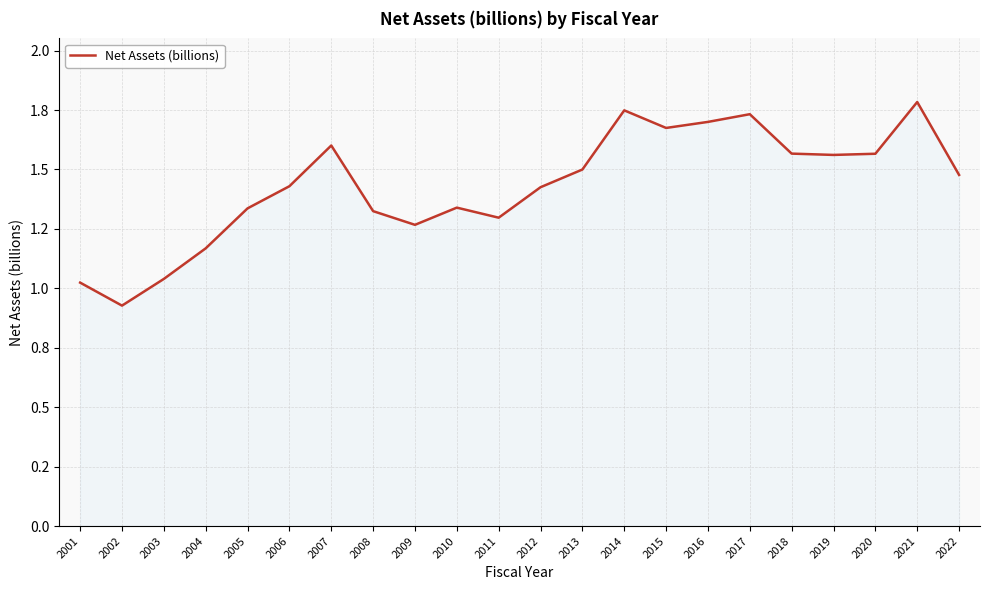

Rank the categories by value from lowest to highest.

2002, 2001, 2003, 2004, 2009, 2011, 2008, 2005, 2010, 2012, 2006, 2022, 2013, 2019, 2020, 2018, 2007, 2015, 2016, 2017, 2014, 2021